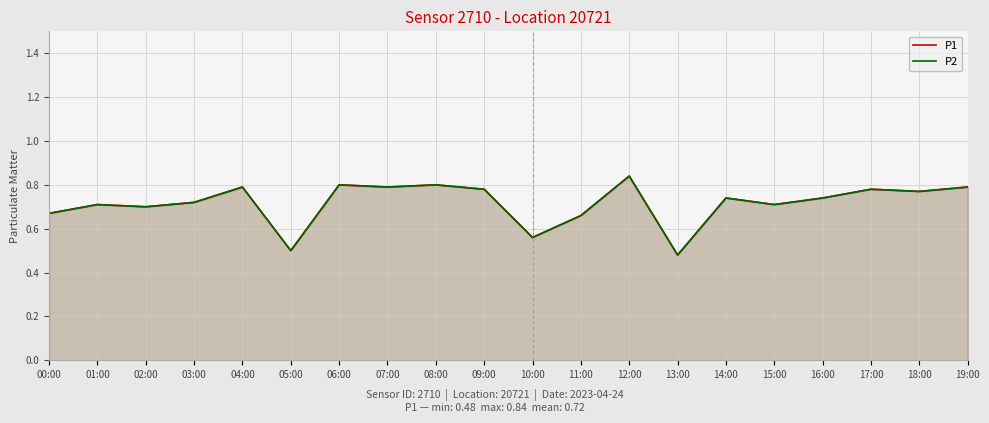

How many interior local peaks does the P2 series have?

7